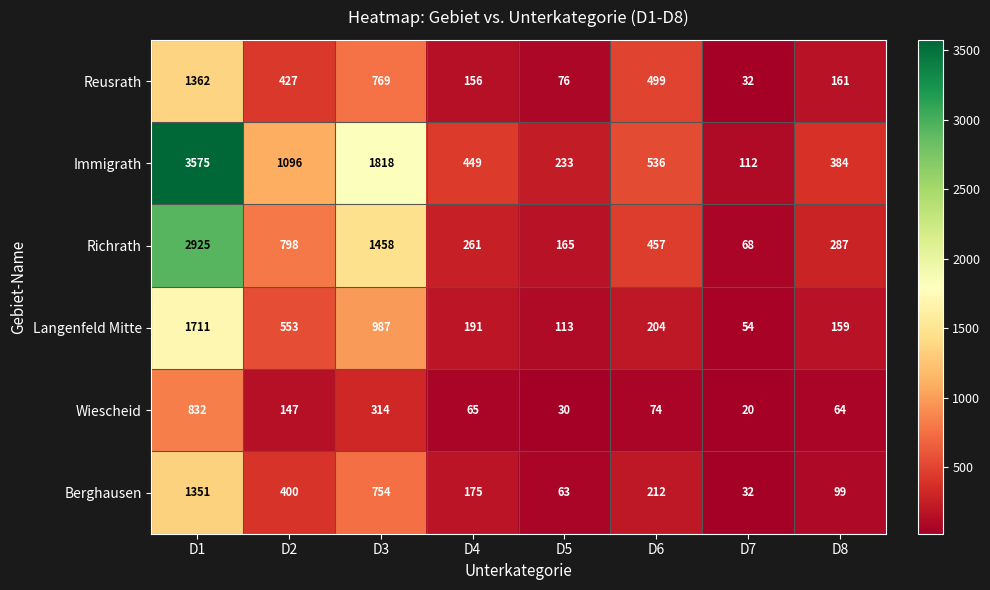

What is the greatest value displayed?

3575